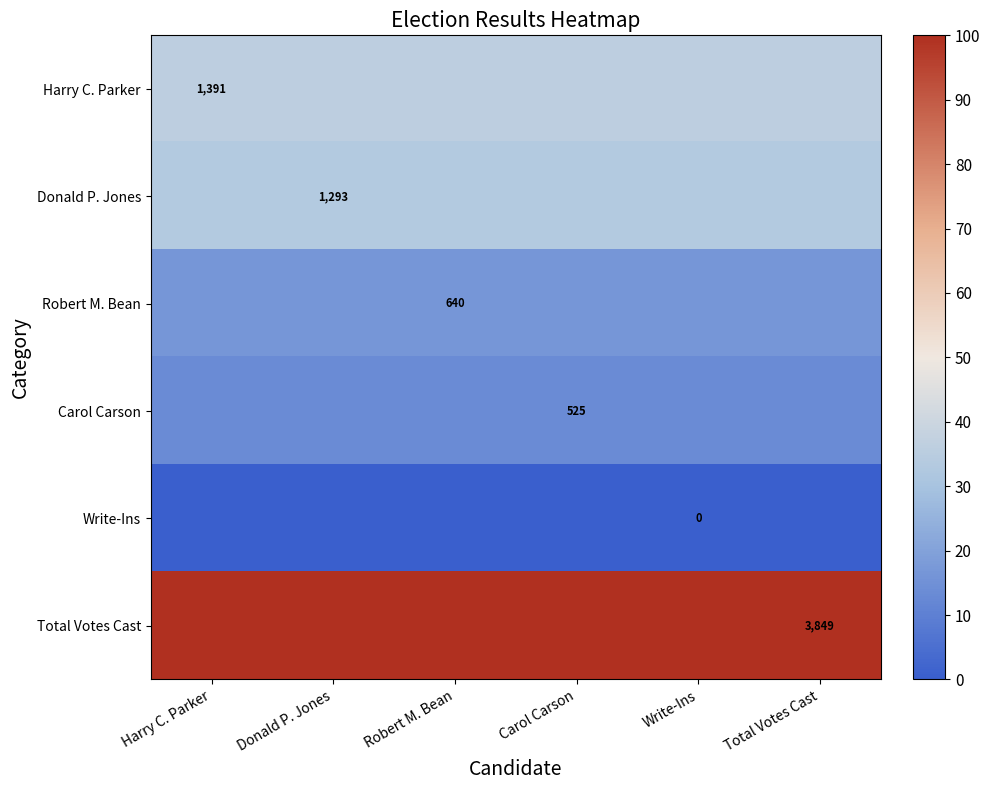

What value does the Total Votes Cast series have at Carol Carson?

100.0